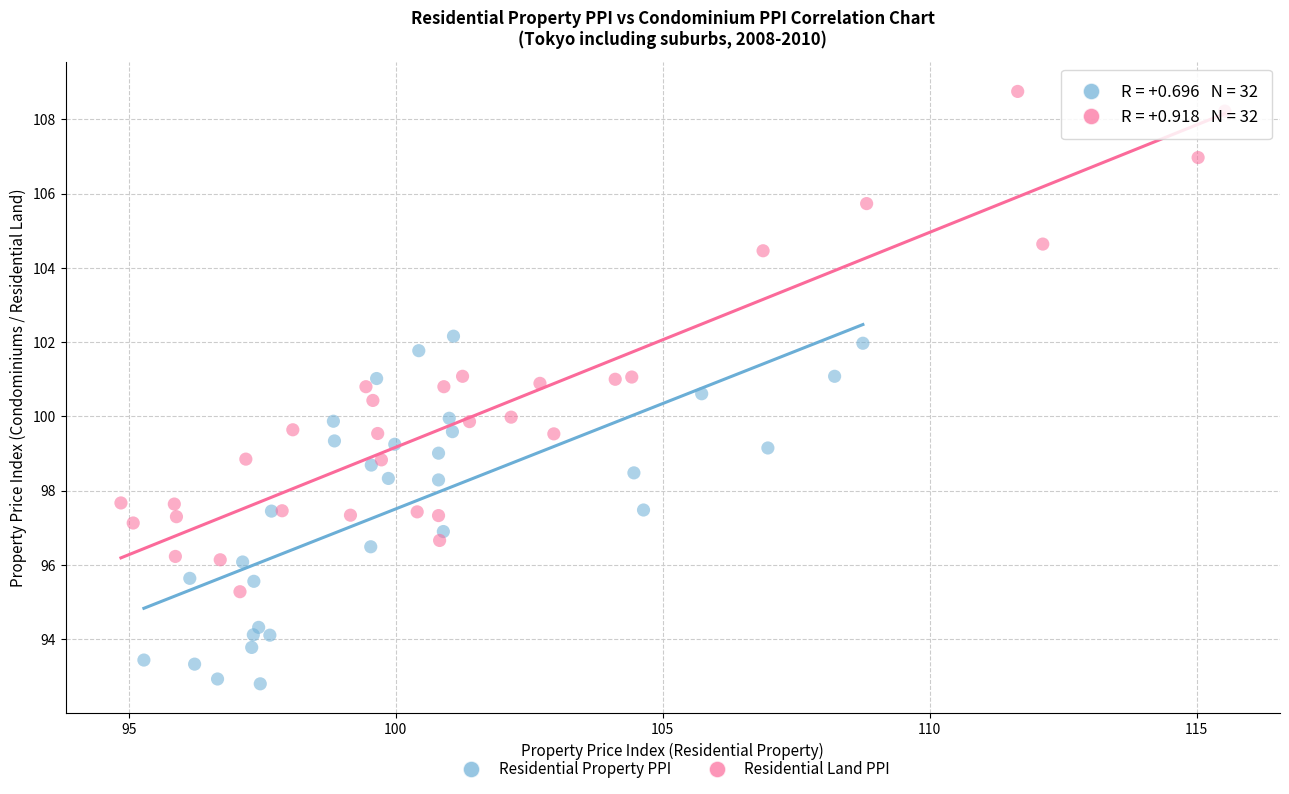

Which series has the widest spread of Y values?

Residential Land PPI